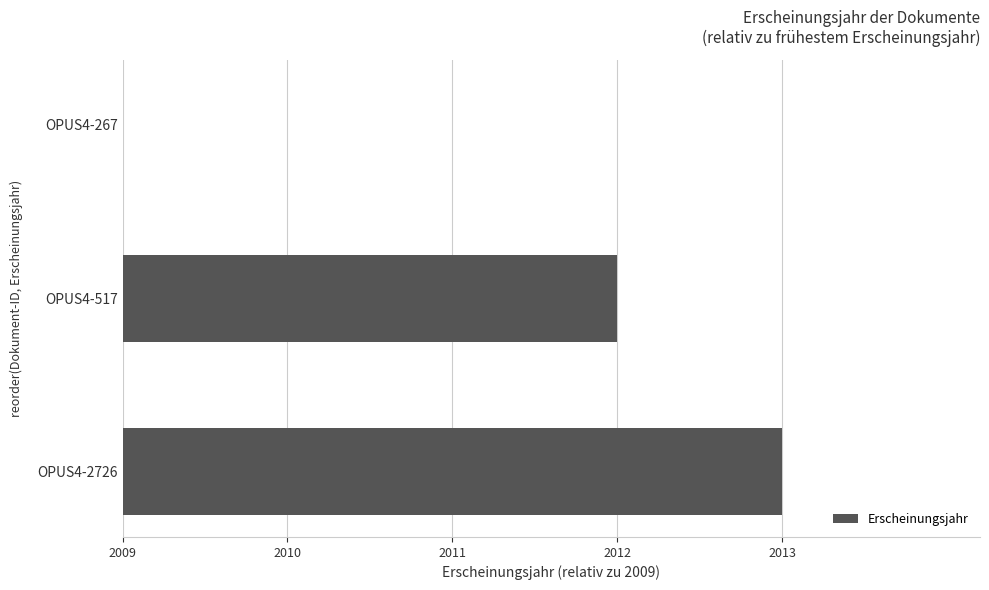

Are the bars horizontal?

Yes